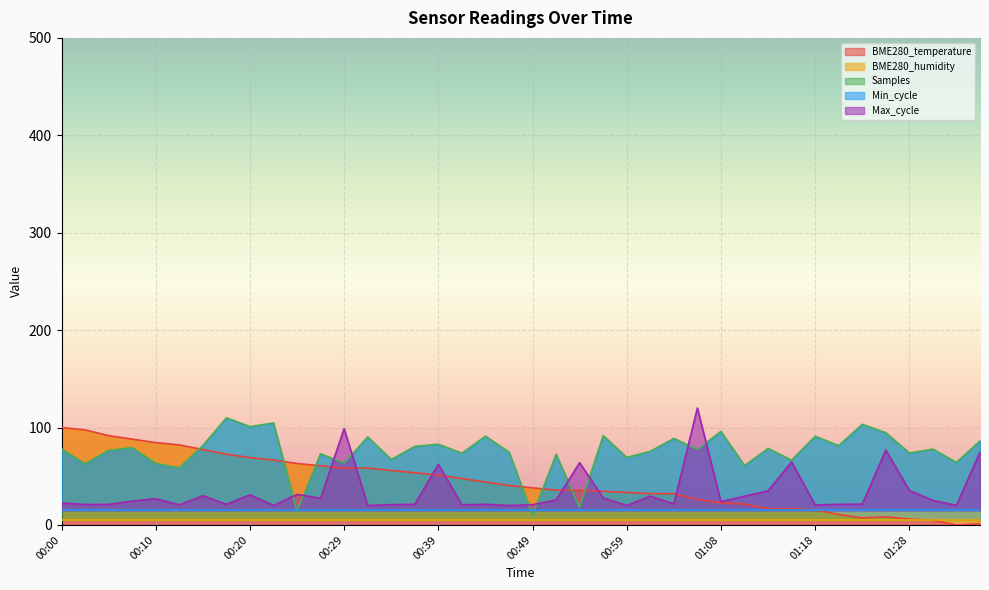

How many times do BME280_temperature and Samples cross each other?

7